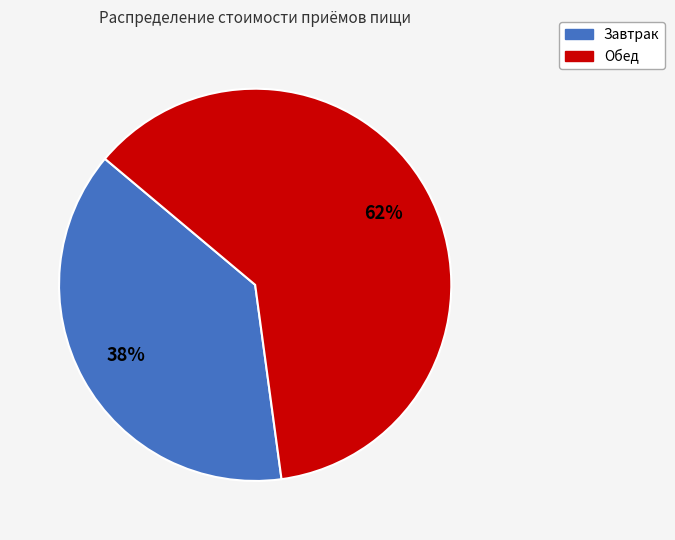

Which slice is the largest?

Обед